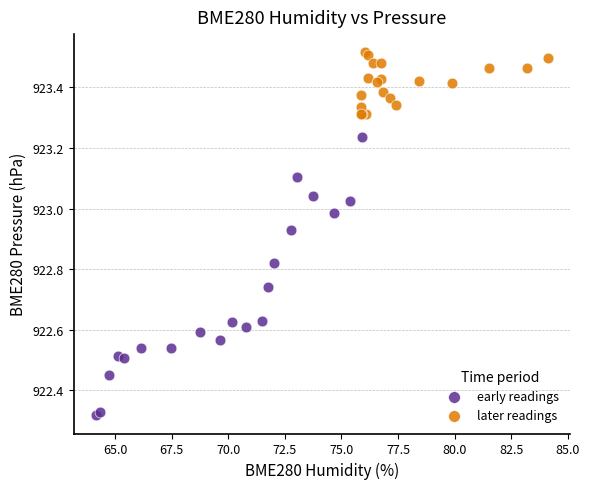

Which series contains the lowest Y value?

early readings